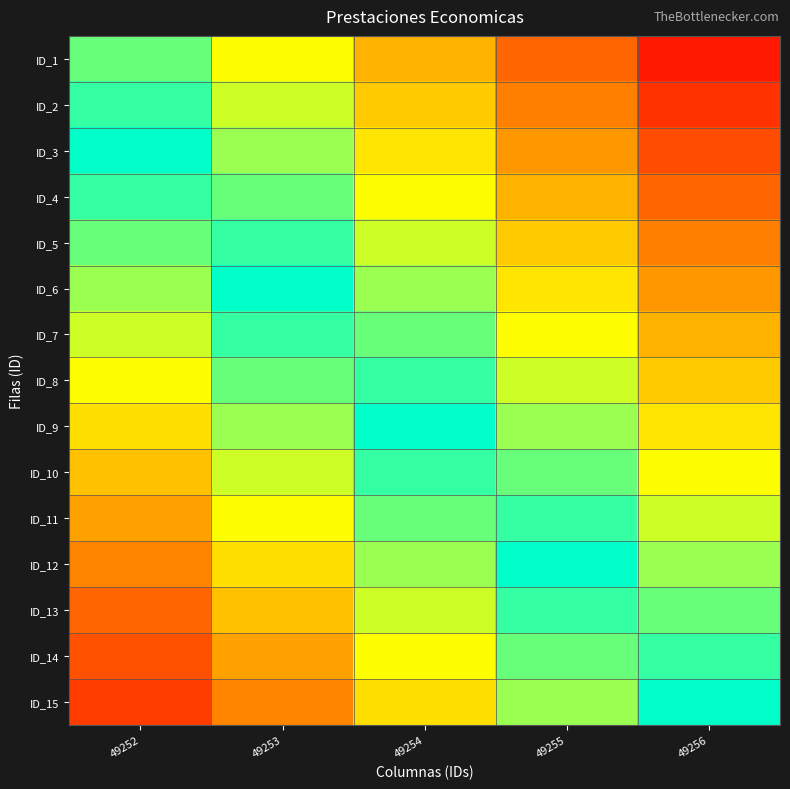

At how many categories does at least one series exceed 0?

5